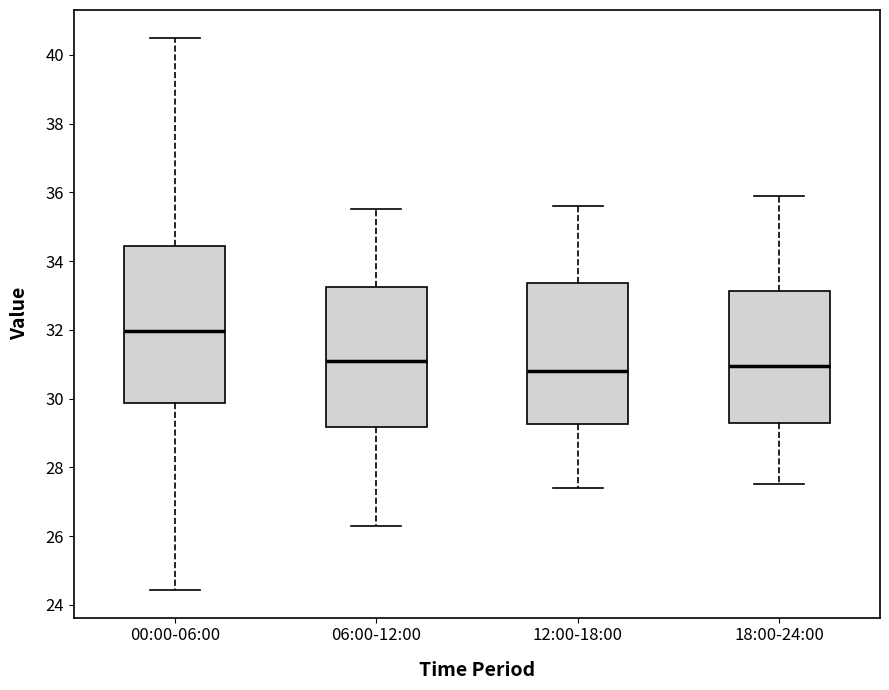

Where is the lower edge of the box for 00:00-06:00 on the y-axis? The values are not printed on the chart, so give them approximately, as read against the axis.

29.8